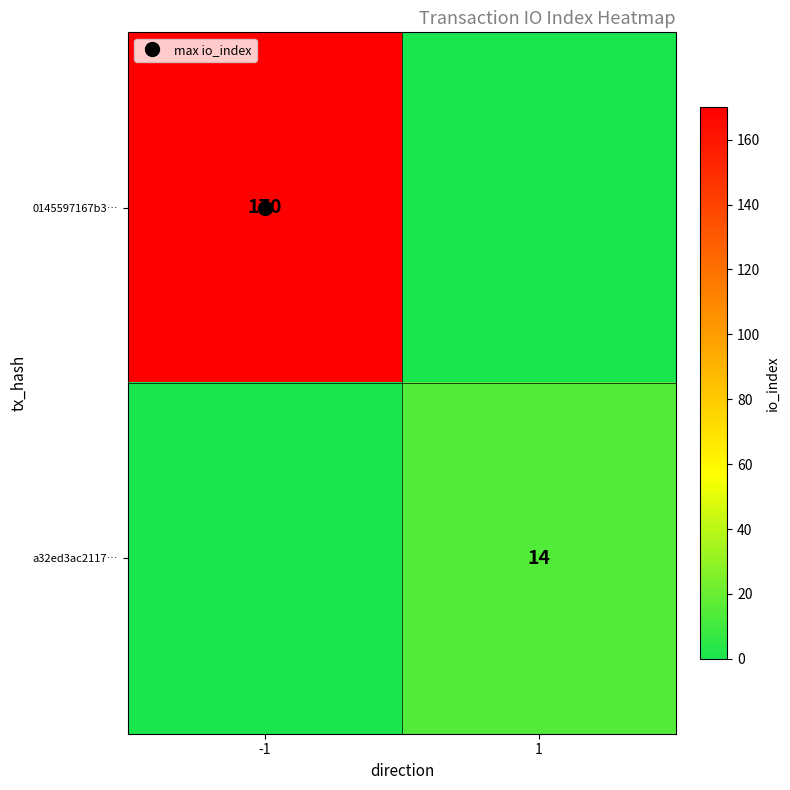

Which category has the highest value in the 0145597167b3… series?

-1